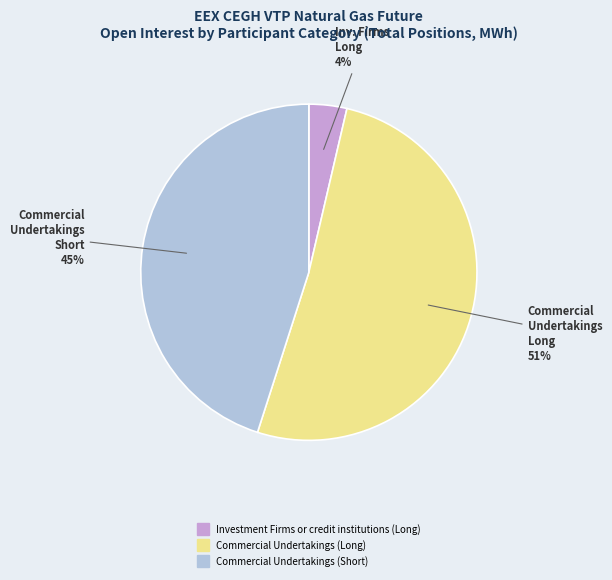

What percentage is the Commercial Undertakings (Short) slice, to the nearest percent?

45%